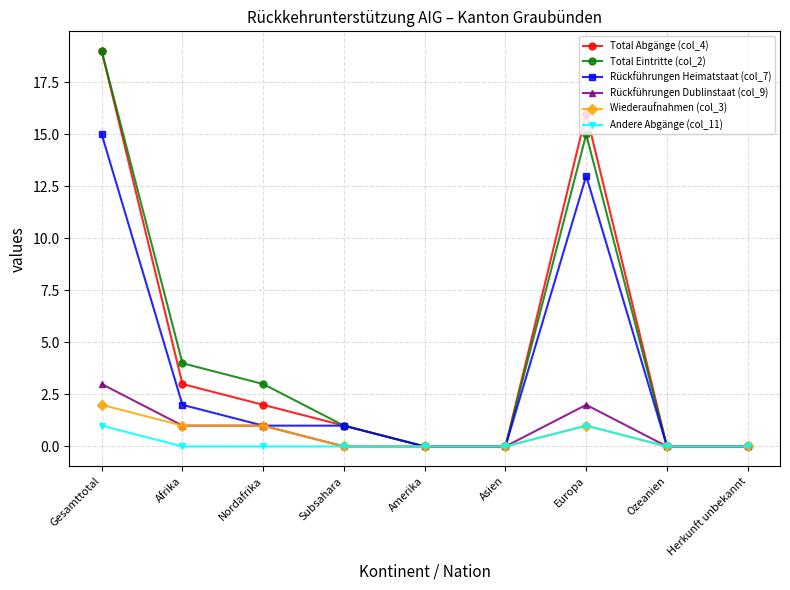

In Andere Abgänge (col_11), how many points are higher than both neighbors (excluding endpoints)?

1